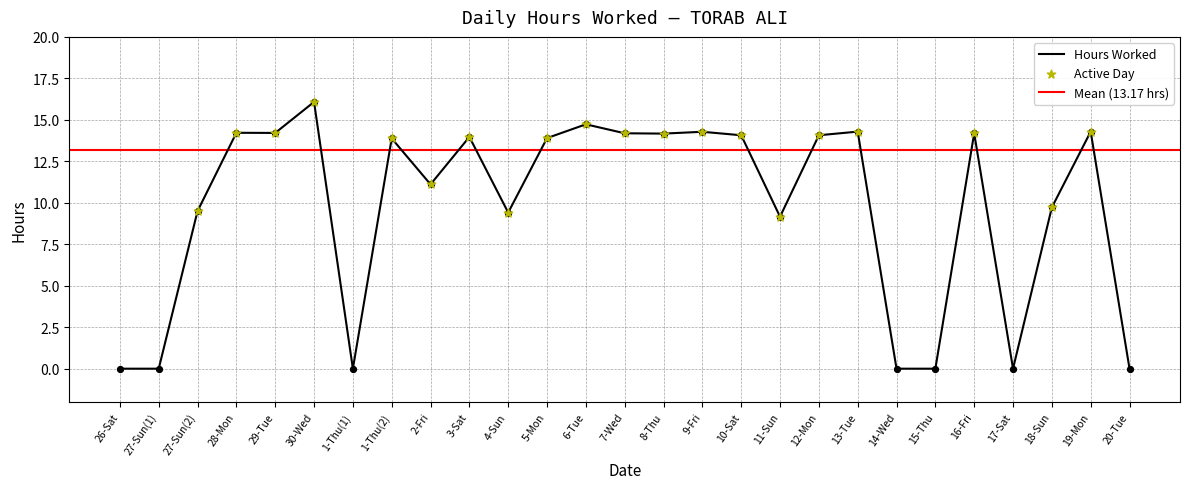

What is the change in value from 9-Fri to 12-Mon?

-0.2